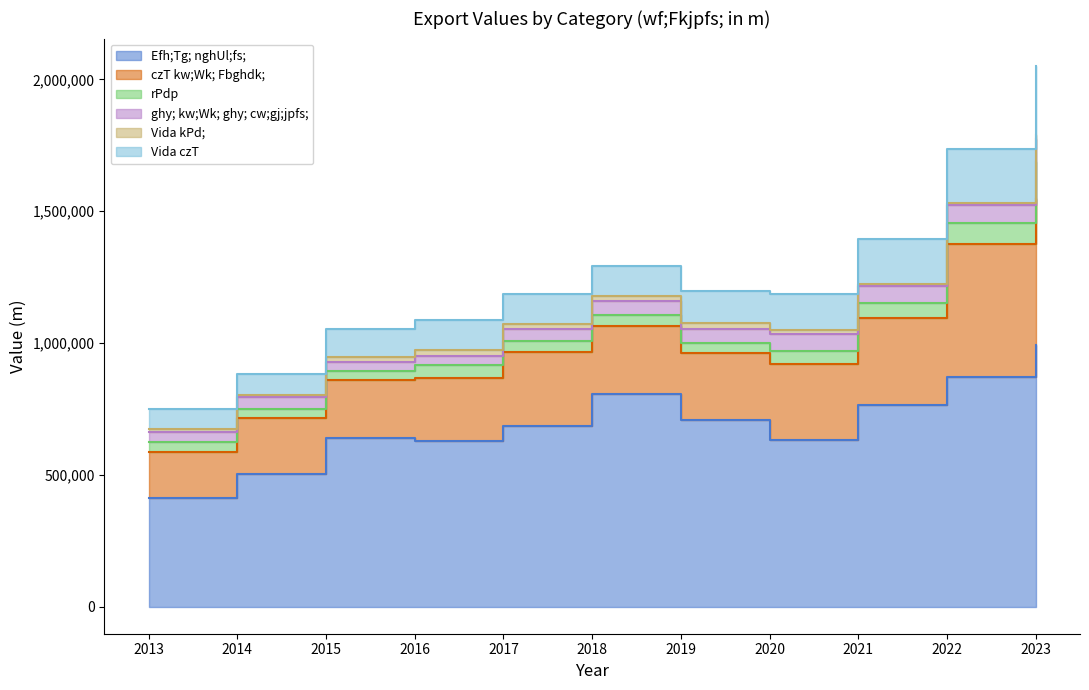

True or false: czT kw;Wk; Fbghdk; and ghy; kw;Wk; ghy; cw;gj;jpfs; cross at least once.

False